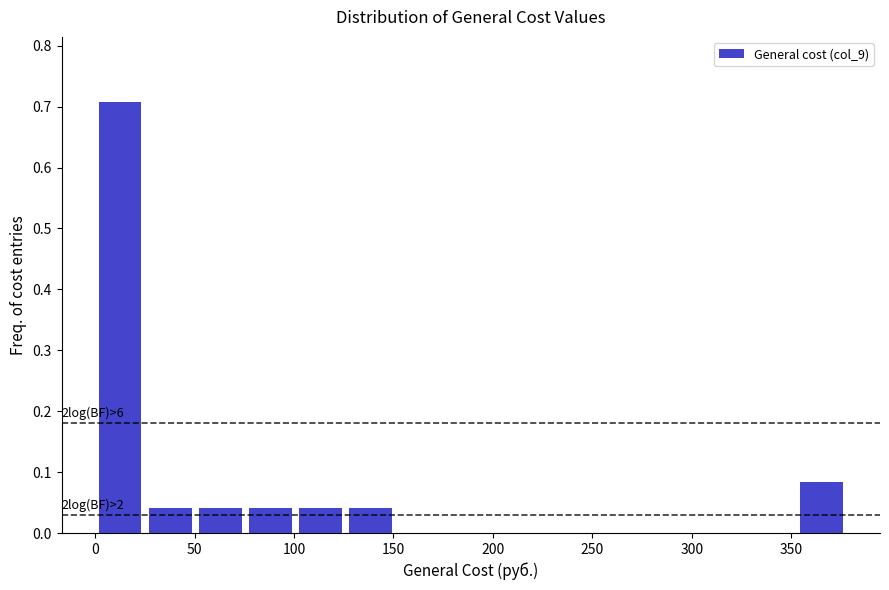

Which range on the x-axis has the tallest bar?

0 to 25